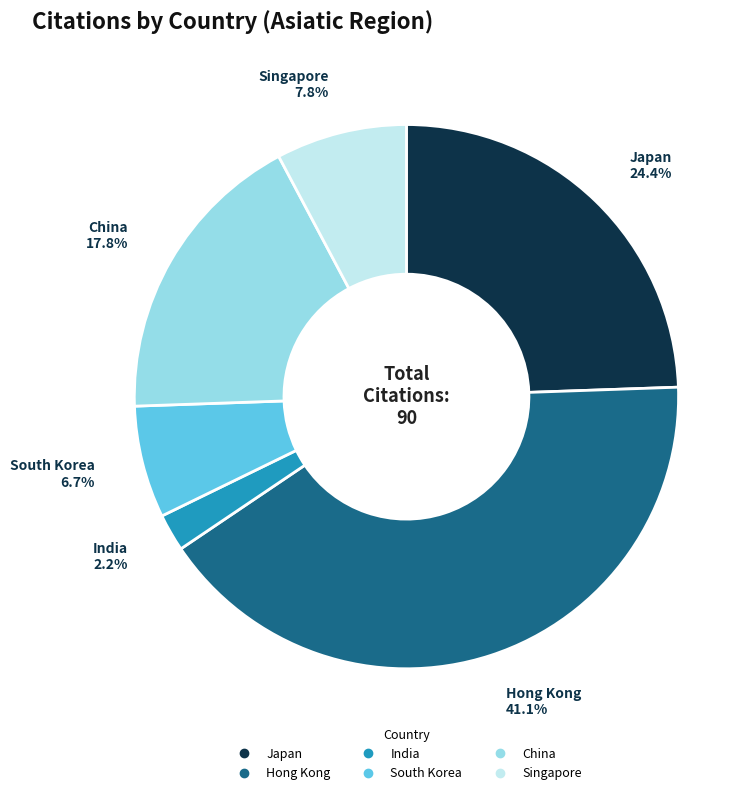

How many segments does this pie chart have?

6